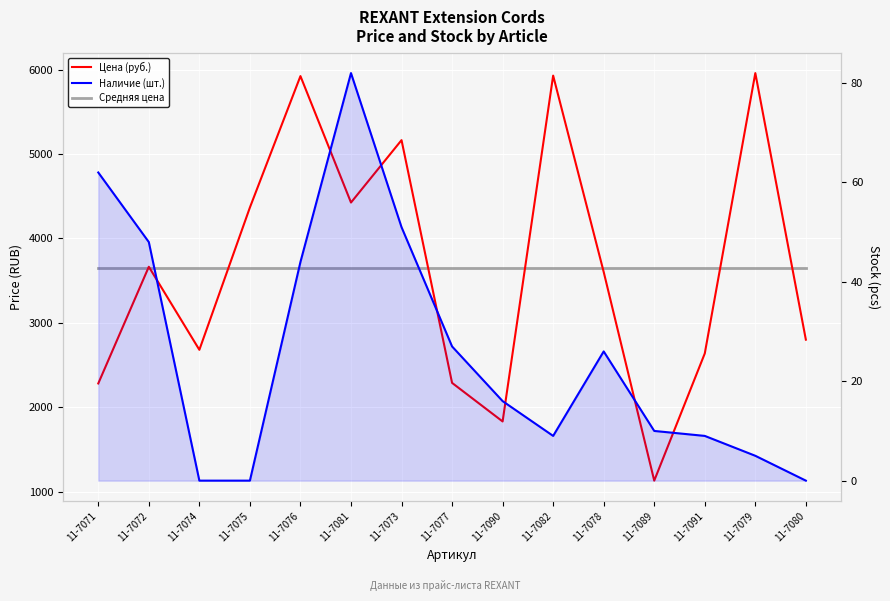

Count the number of categories in the chart.

15